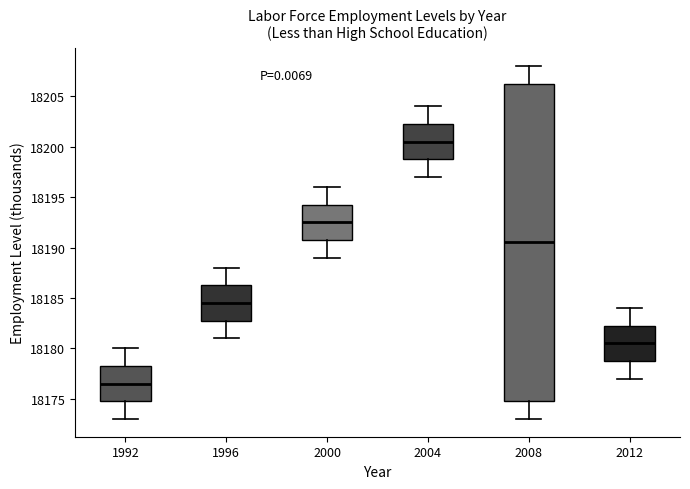

Which box has the lowest median line?

1992